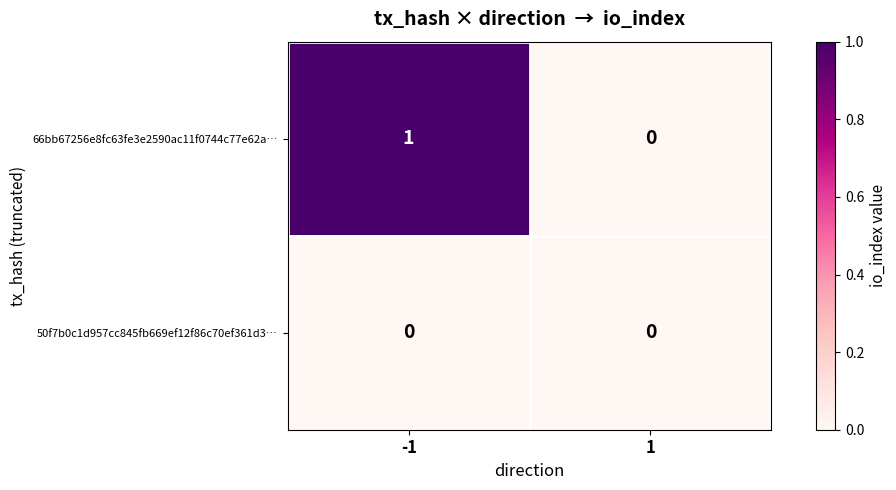

Rank the series by their average value, from highest to lowest.

66bb67256e8fc63fe3e2590ac11f0744c77e62a…, 50f7b0c1d957cc845fb669ef12f86c70ef361d3…